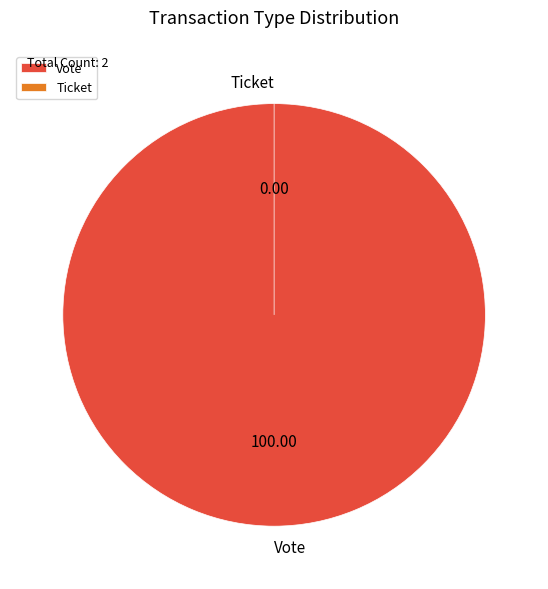

Does Vote account for over 50% of the chart?

Yes